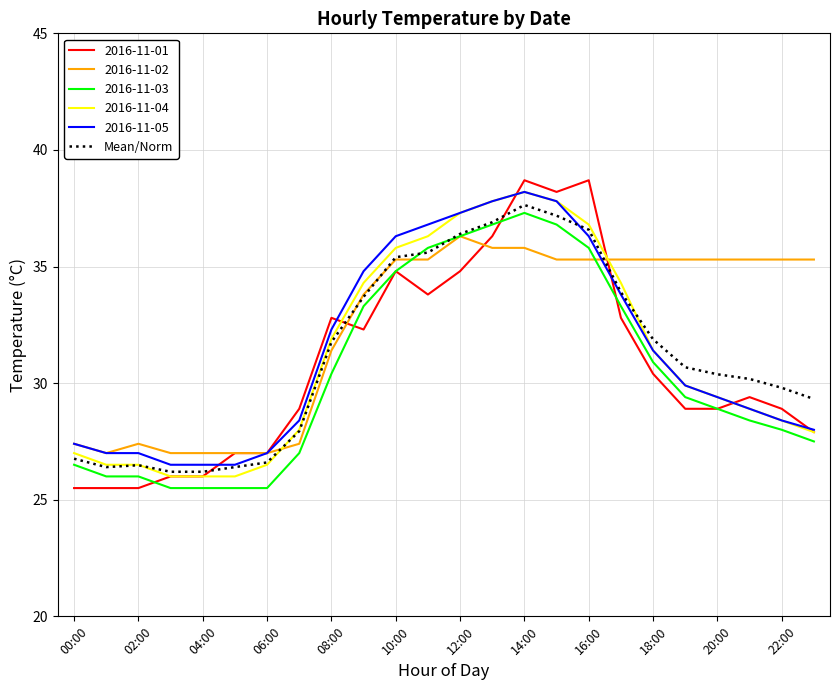

What is the maximum value shown in the chart?

38.7